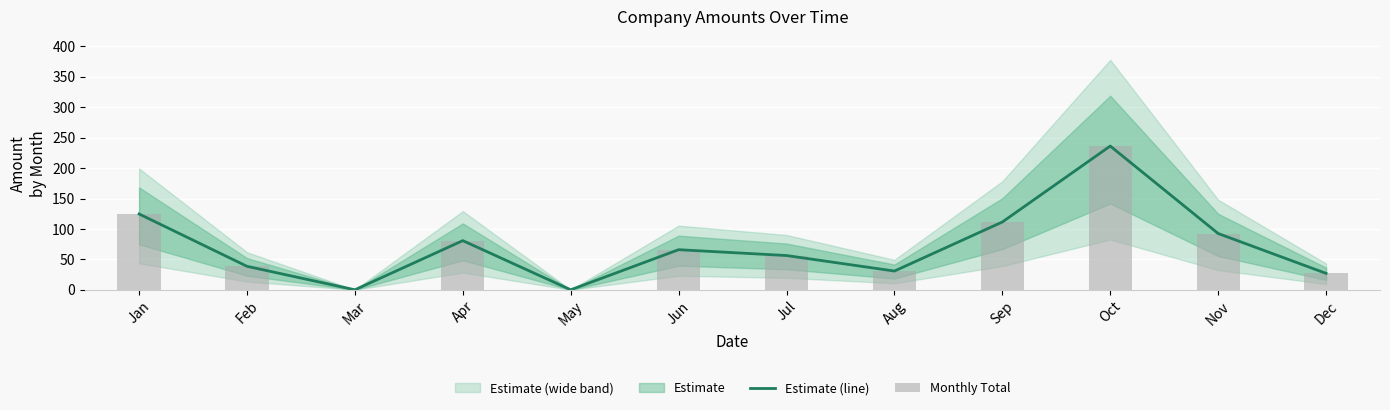

At Dec, list the series in order from largest to smallest.

Estimate (line), Monthly Total